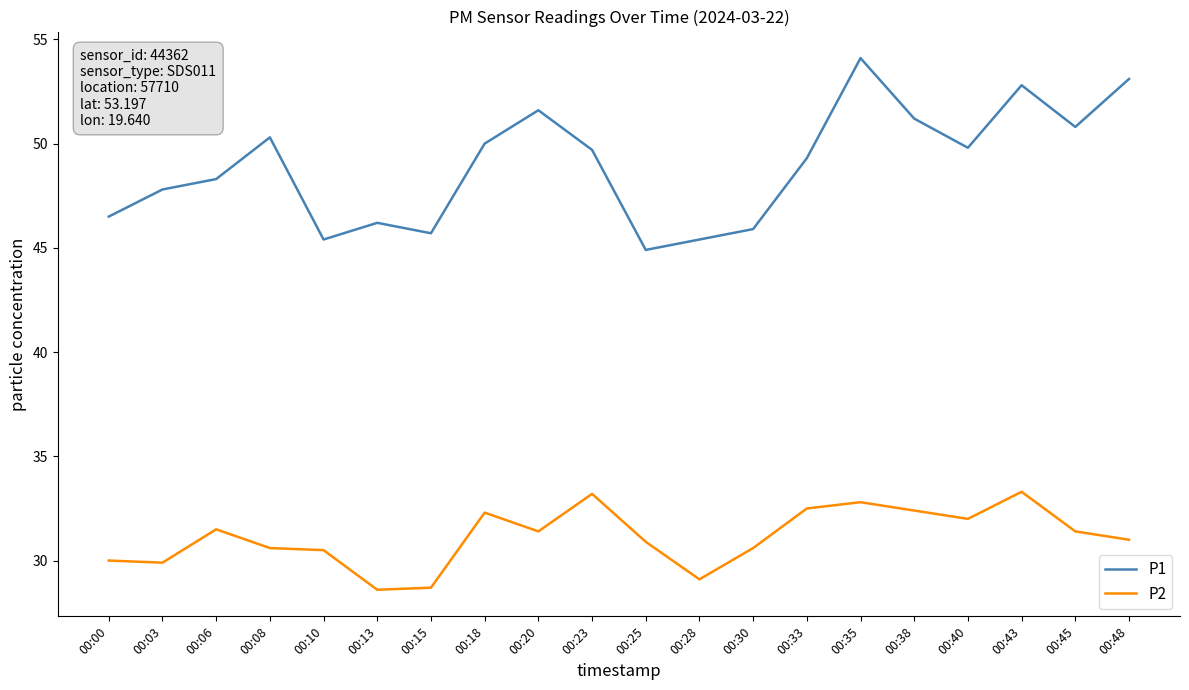

The value of P1 at 00:13 is 46.2. True or false?

True